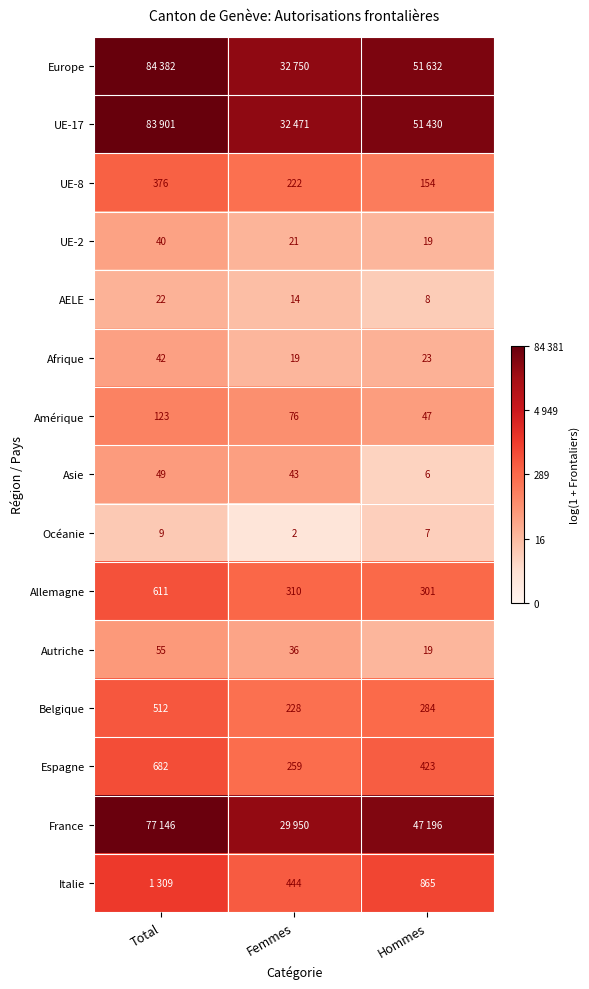

List the labels in order of Allemagne value, smallest first.

Hommes, Femmes, Total